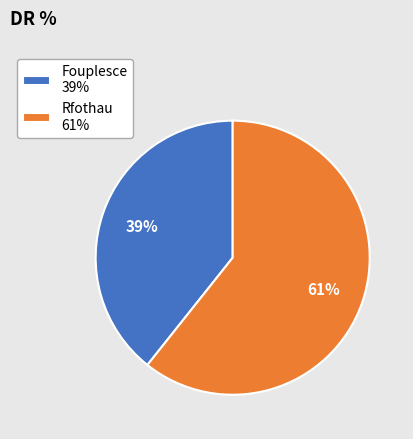

Does any single category account for the majority?

Yes